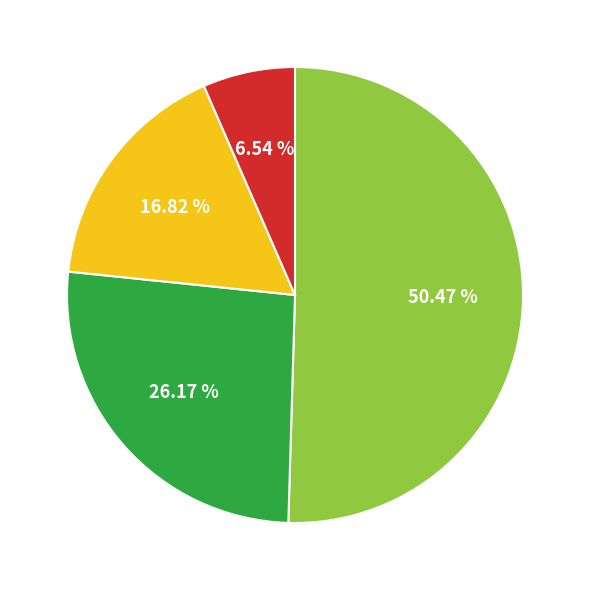

Does any single category account for the majority?

Yes